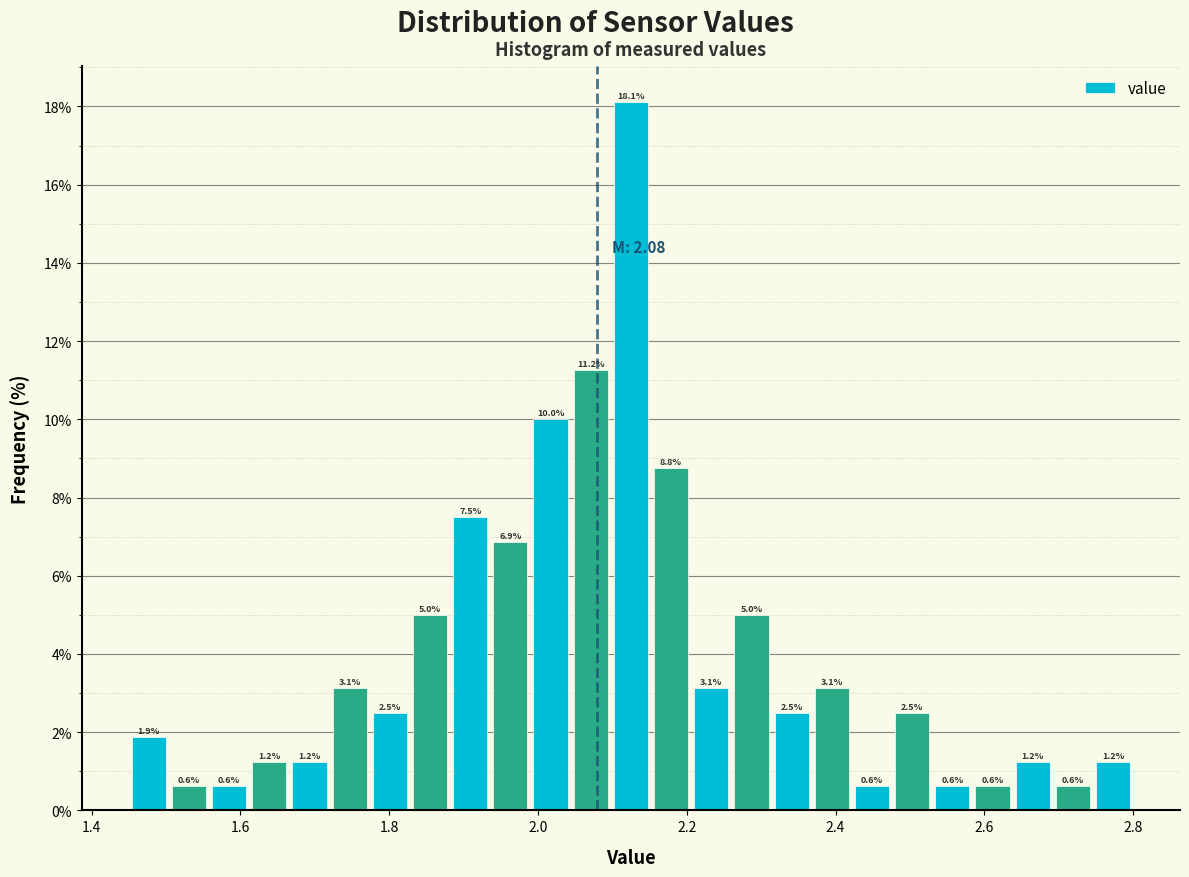

Around what value on the x-axis is the tallest bar? Give the approximate position of its centre, as read against the axis.

2.12